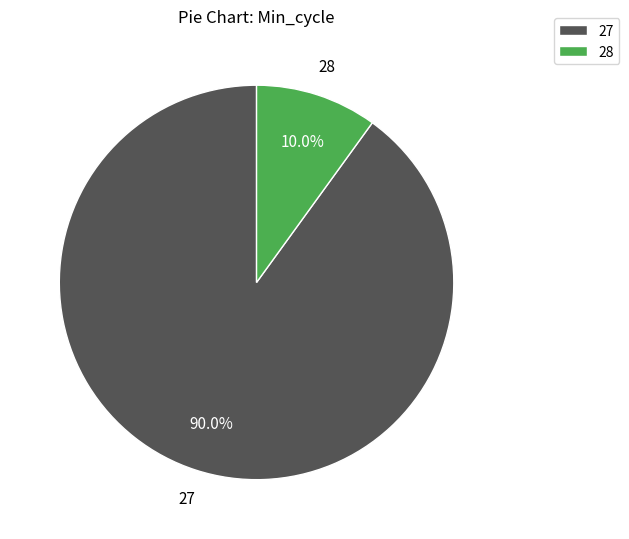

Is 28 the majority of the pie?

No